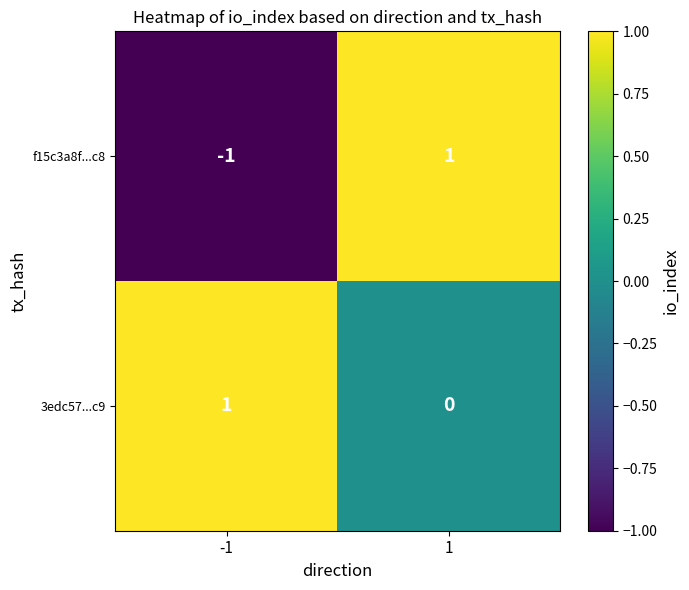

At which category is the sum across all series the highest?

1